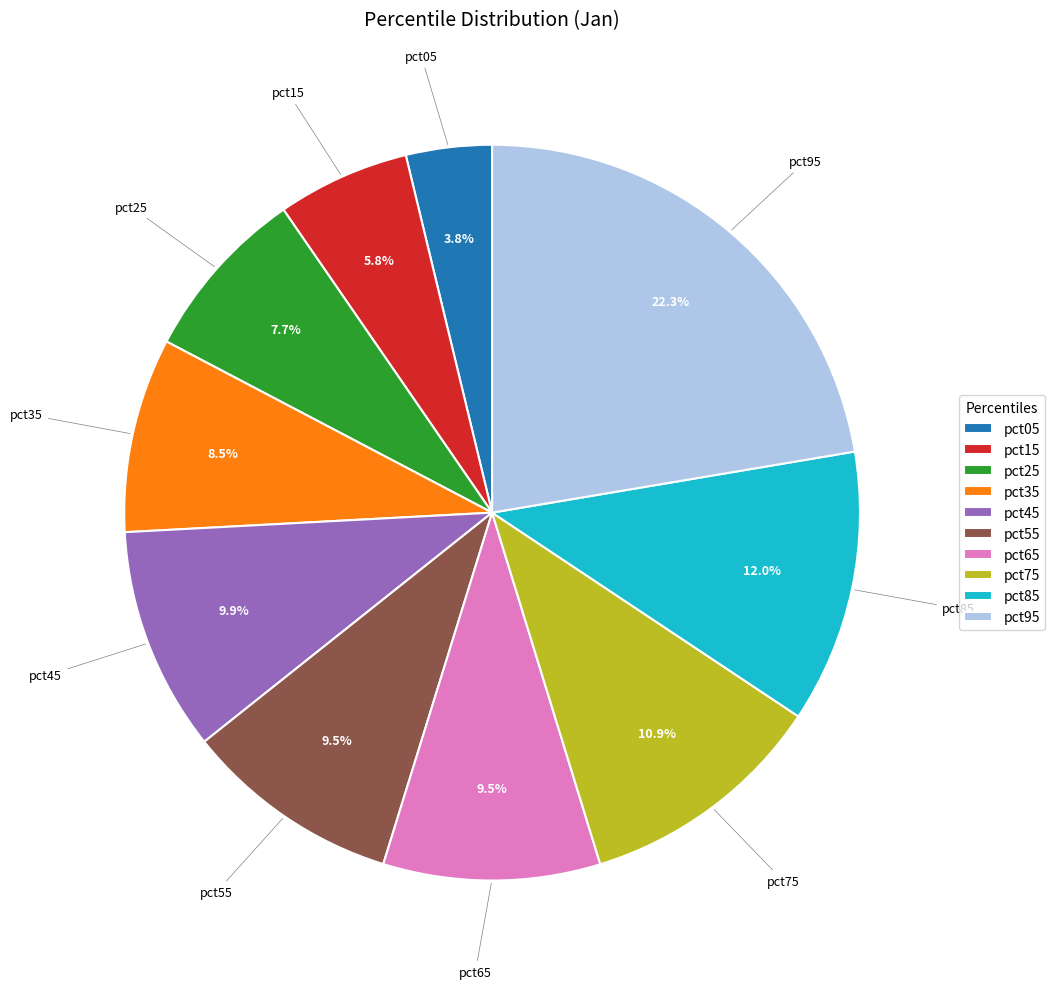

True or false: pct25 accounts for 8% of the total.

True